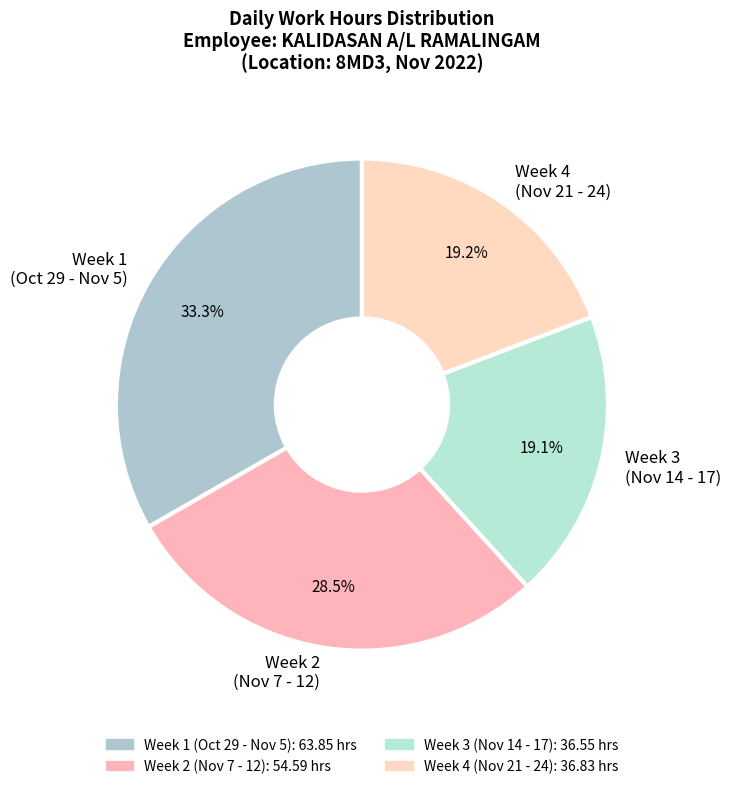

Which has a higher value, Week 1 (Oct 29 - Nov 5) or Week 2 (Nov 7 - 12)?

Week 1 (Oct 29 - Nov 5)